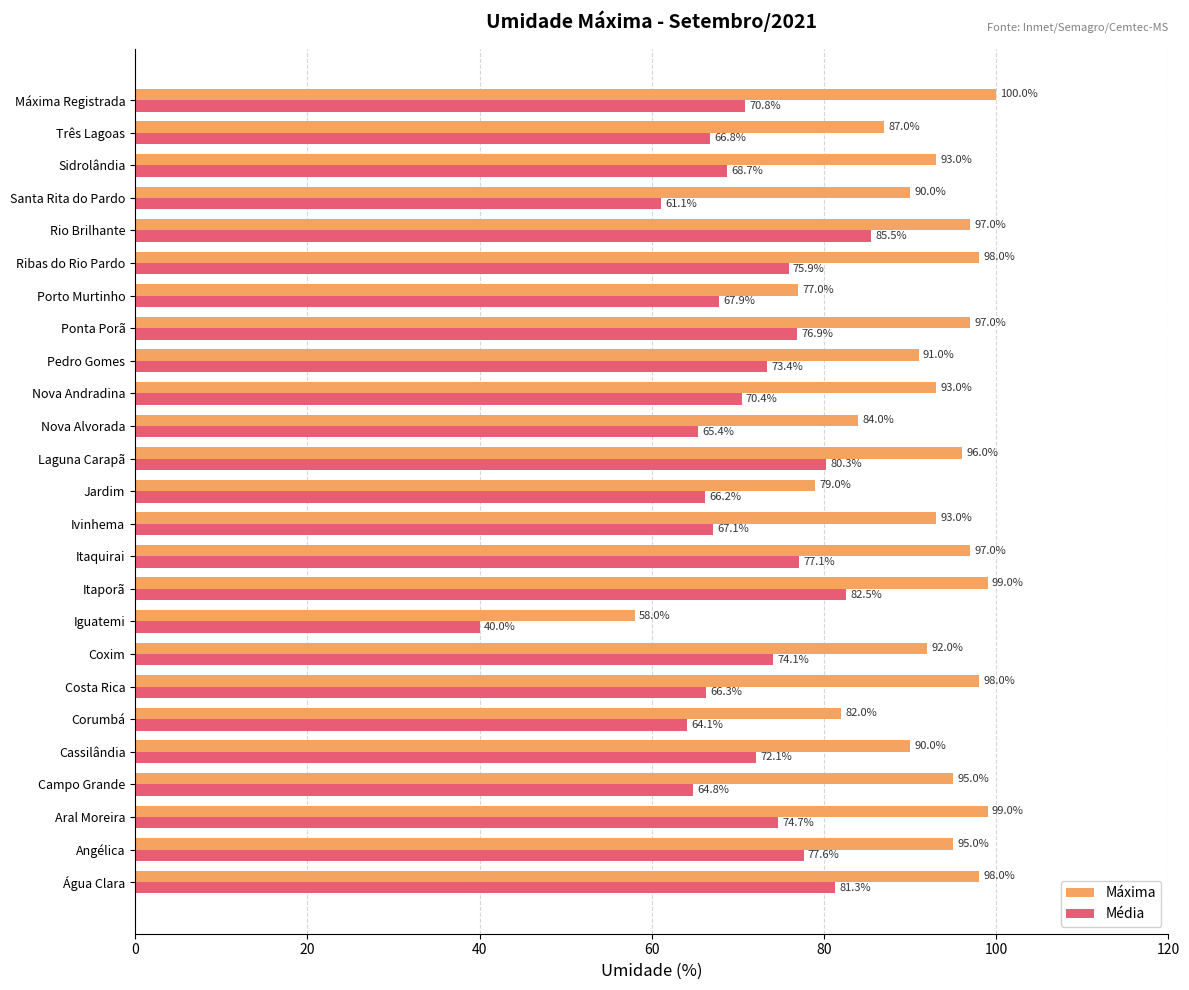

What is the difference between the maximum and second lowest values in the Máxima series?

23.0